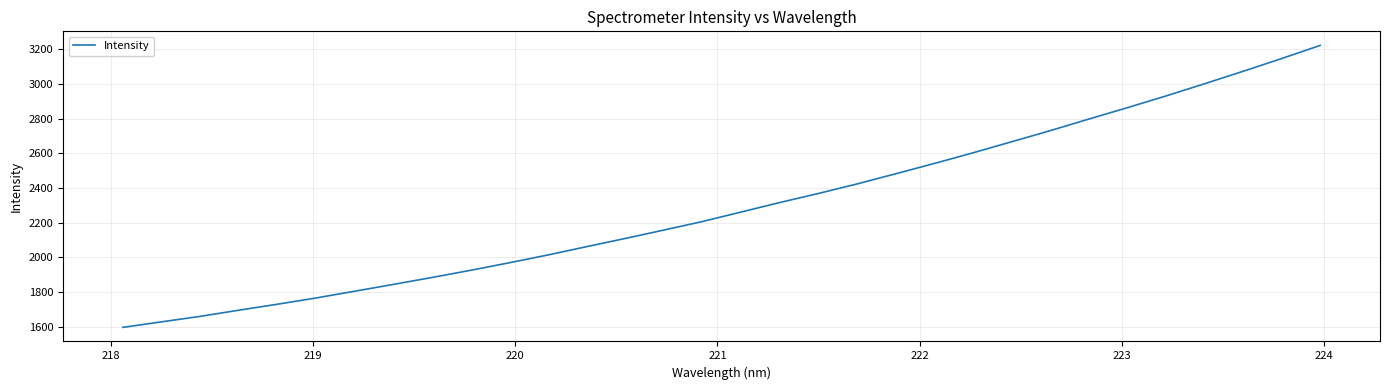

What is the minimum value shown in the chart?

1595.7